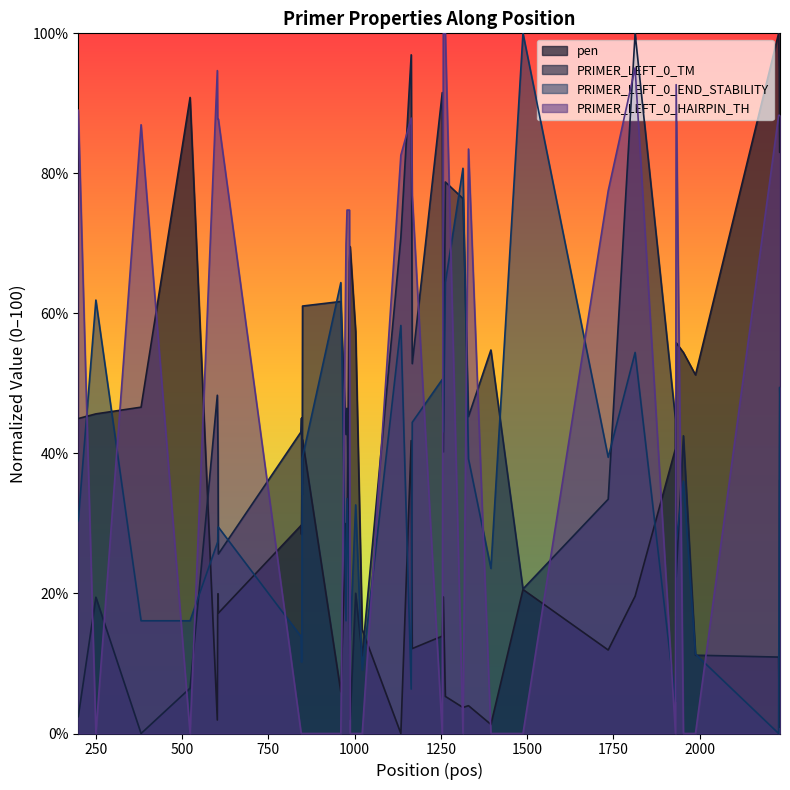

After their last crossing, which series has the higher values: PRIMER_LEFT_0_HAIRPIN_TH or PRIMER_LEFT_0_END_STABILITY?

PRIMER_LEFT_0_HAIRPIN_TH